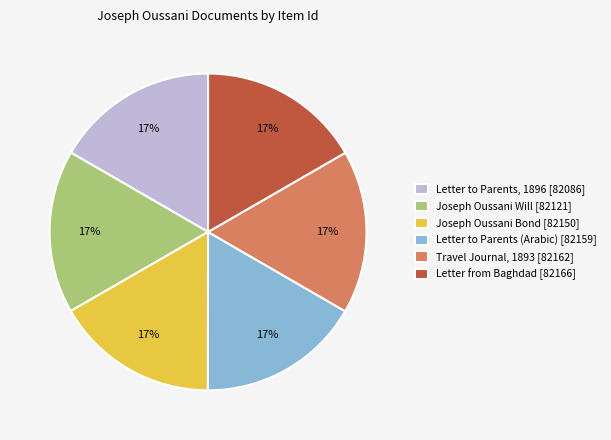

What percentage is the Joseph Oussani Will [82121] slice, to the nearest percent?

17%